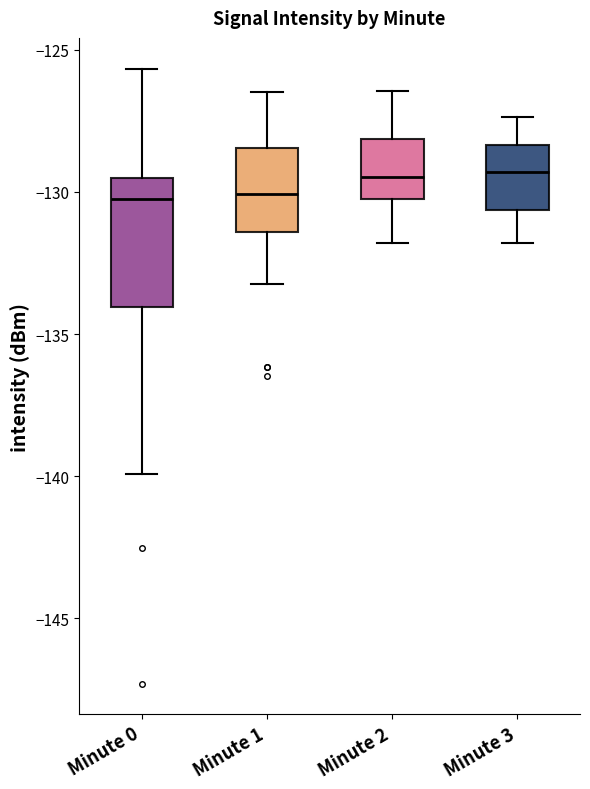

Comparing the boxes themselves (not the whiskers), which one is the tallest?

Minute 0